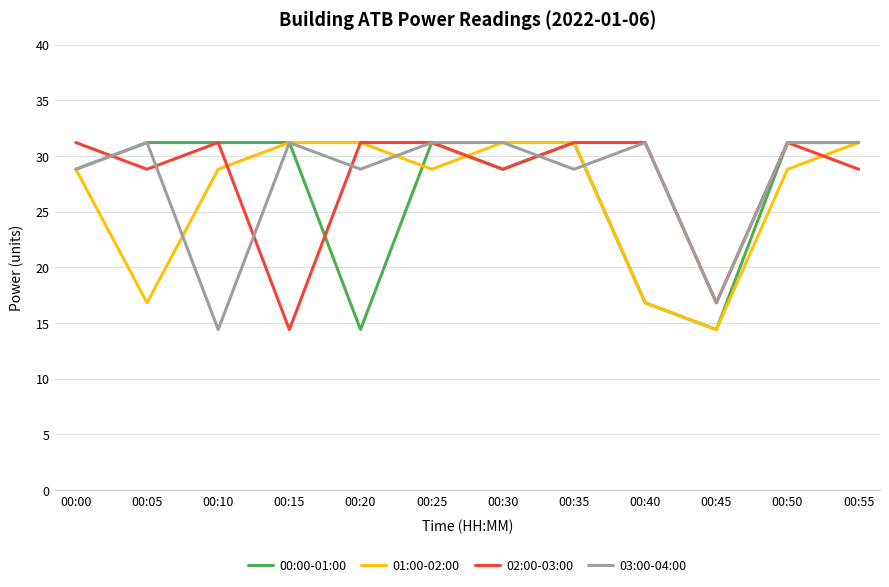

Is it true that 00:00-01:00 equals 31.2 at 00:35?

True